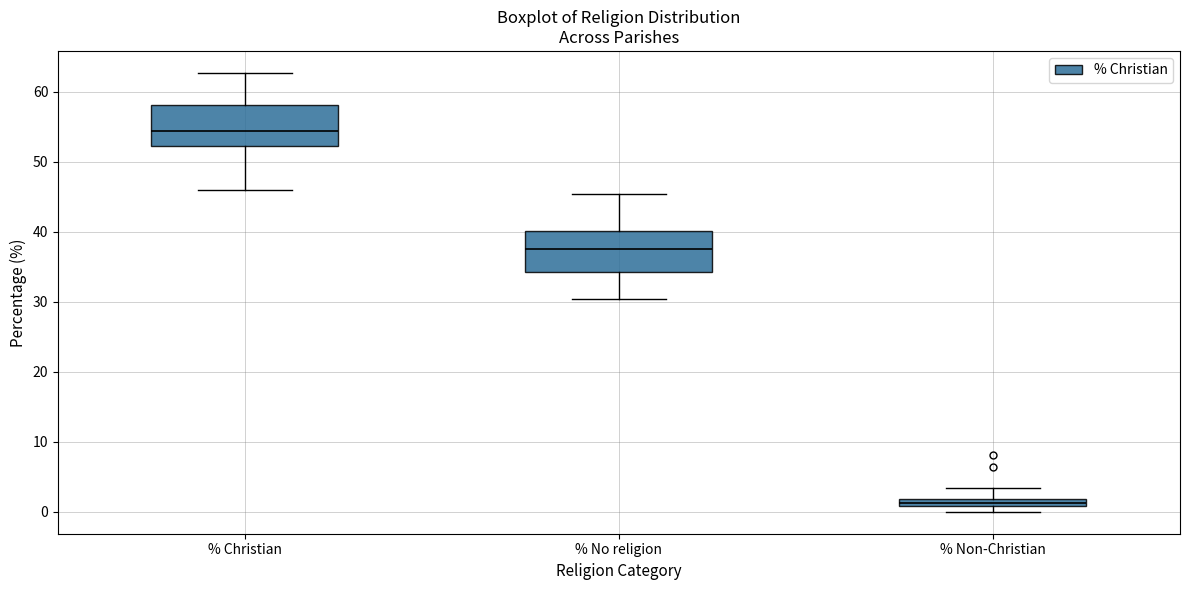

Which box's median line is the highest?

% Christian